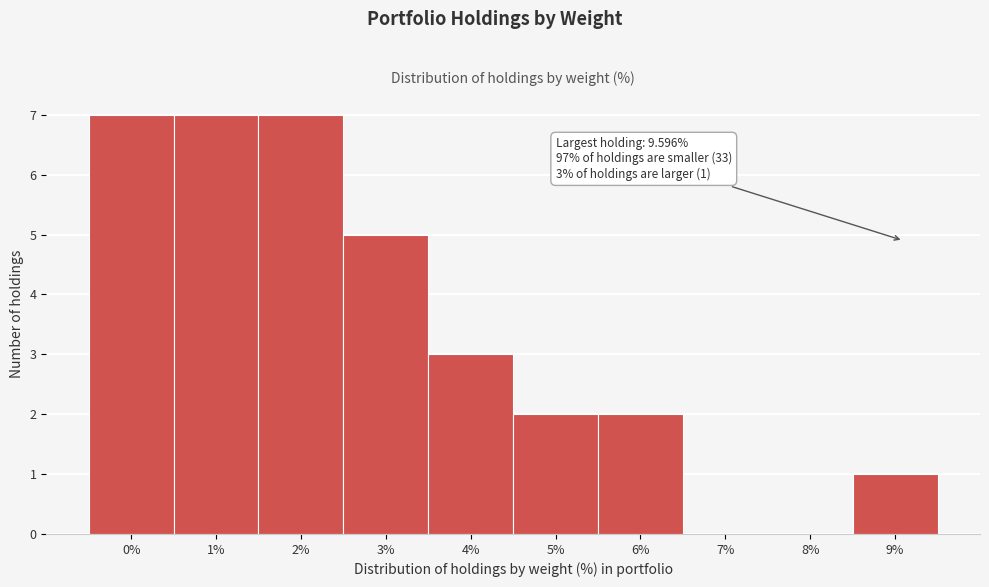

Reading left to right, list all the values displayed in this chart.

0%=7	1%=7	2%=7	3%=5	4%=3	5%=2	6%=2	7%=0	8%=0	9%=1